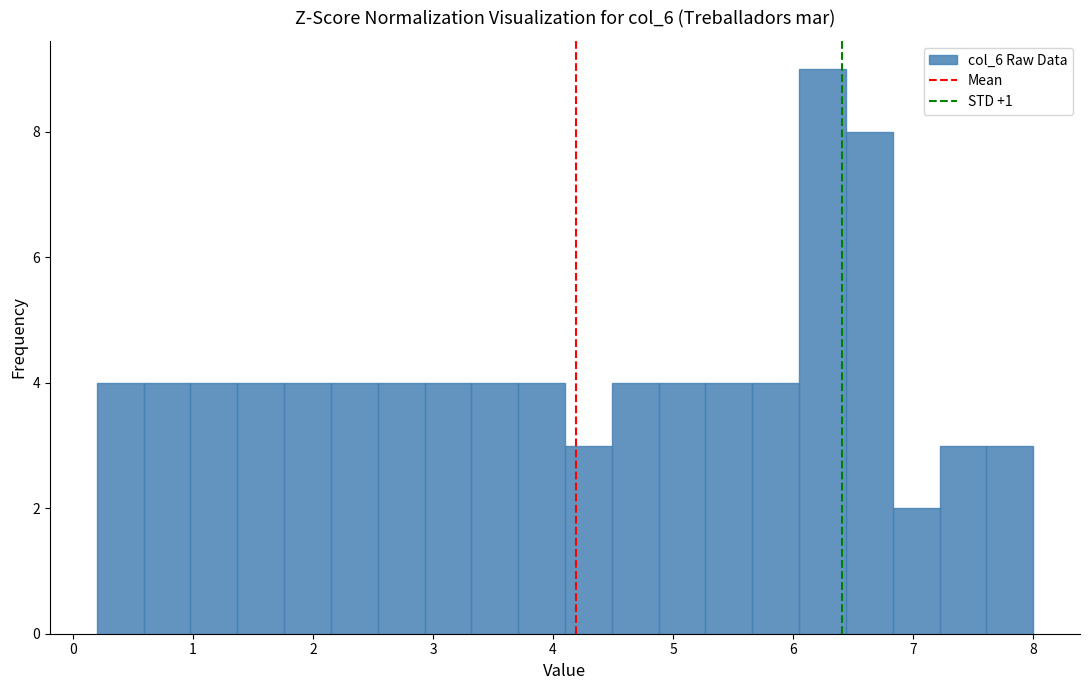

Around what value on the x-axis is the tallest bar? Give the approximate position of its centre, as read against the axis.

6.2